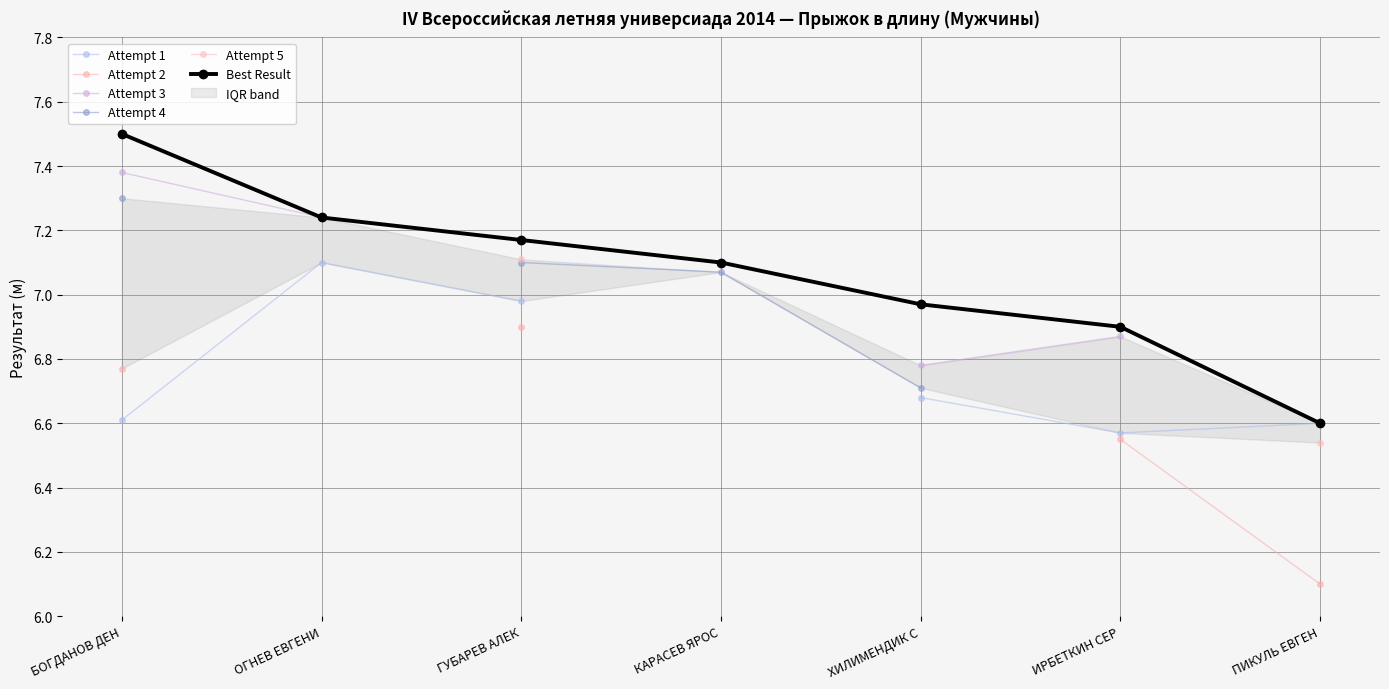

The Best Result series shows 7.0 at ХИЛИМЕНДИК С. True or false?

True